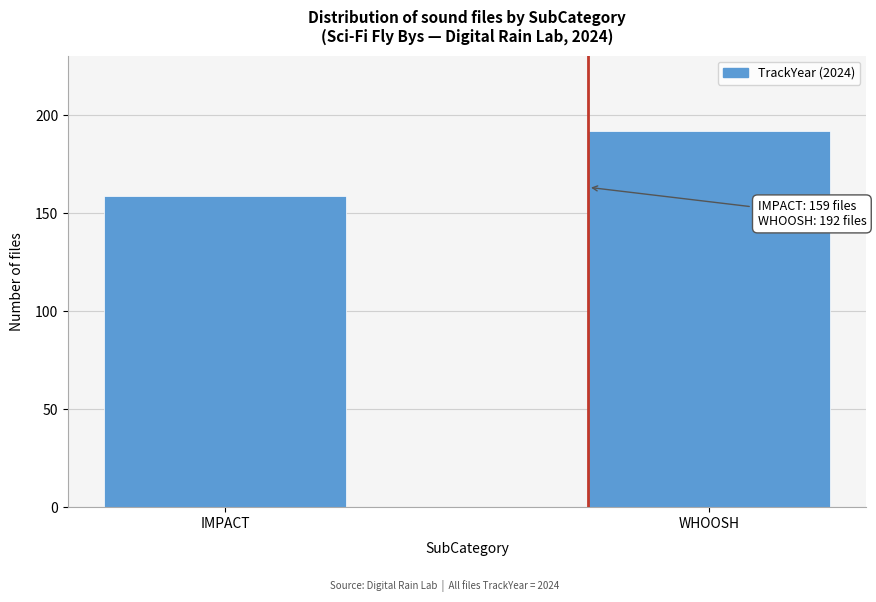

Reading left to right, list all the values displayed in this chart.

159	192